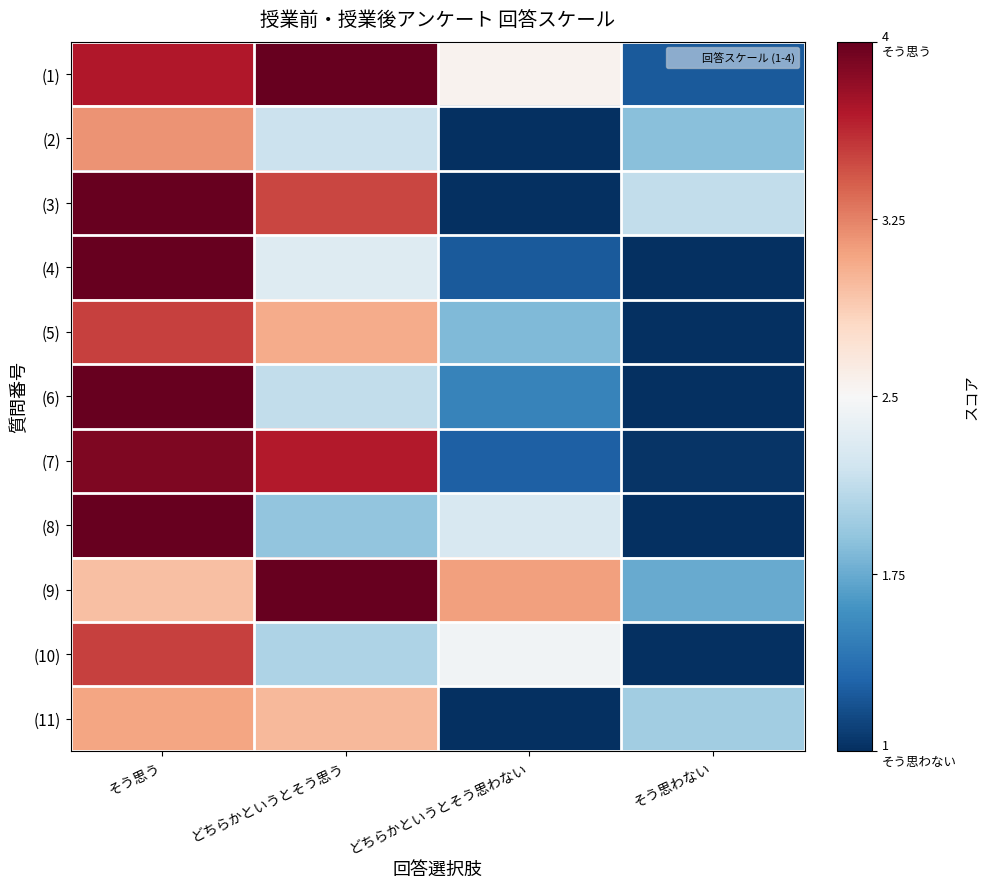

Reading left to right, transcribe all the data shown in this chart.

(1): そう思う=3.7	どちらかというとそう思う=4.1	どちらかというとそう思わない=2.6	そう思わない=1.2
(2): そう思う=3.2	どちらかというとそう思う=2.2	どちらかというとそう思わない=0.9	そう思わない=1.9
(3): そう思う=4.2	どちらかというとそう思う=3.5	どちらかというとそう思わない=0.8	そう思わない=2.1
(4): そう思う=4.8	どちらかというとそう思う=2.3	どちらかというとそう思わない=1.2	そう思わない=0.2
(5): そう思う=3.5	どちらかというとそう思う=3.1	どちらかというとそう思わない=1.8	そう思わない=0.5
(6): そう思う=4.3	どちらかというとそう思う=2.1	どちらかというとそう思わない=1.5	そう思わない=0.7
(7): そう思う=3.9	どちらかというとそう思う=3.7	どちらかというとそう思わない=1.3	そう思わない=1.0
(8): そう思う=4.2	どちらかというとそう思う=1.9	どちらかというとそう思わない=2.3	そう思わない=0.2
(9): そう思う=3.0	どちらかというとそう思う=4.1	どちらかというとそう思わない=3.1	そう思わない=1.7
(10): そう思う=3.5	どちらかというとそう思う=2.0	どちらかというとそう思わない=2.4	そう思わない=0.9
(11): そう思う=3.1	どちらかというとそう思う=3.0	どちらかというとそう思わない=0.9	そう思わない=2.0